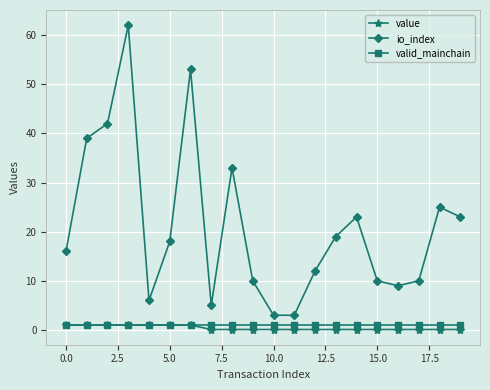

Which series has the largest total across all categories?

io_index